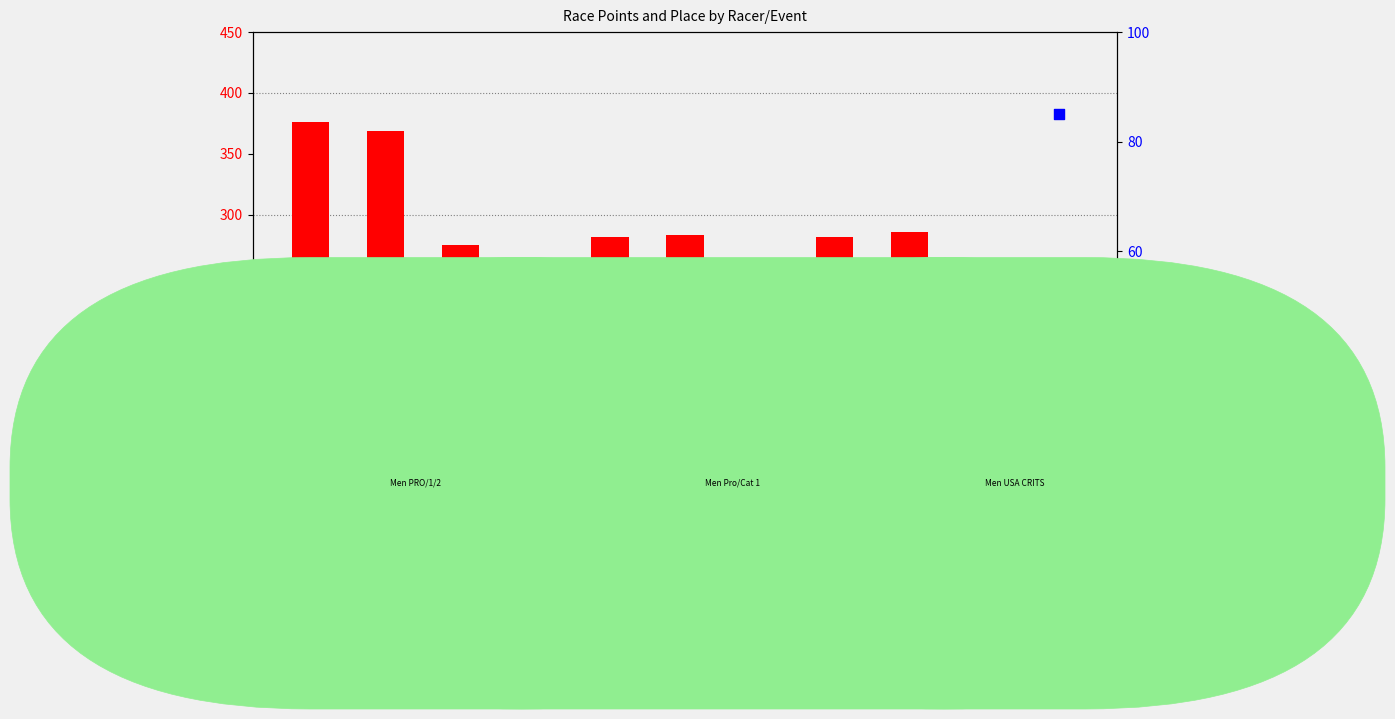

Which series has the largest total across all categories?

Points